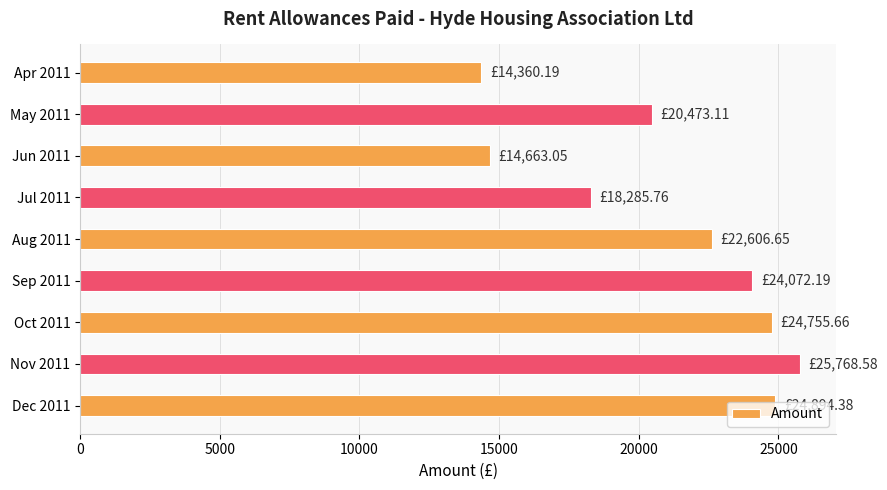

Which has a higher value, Nov 2011 or Apr 2011?

Nov 2011